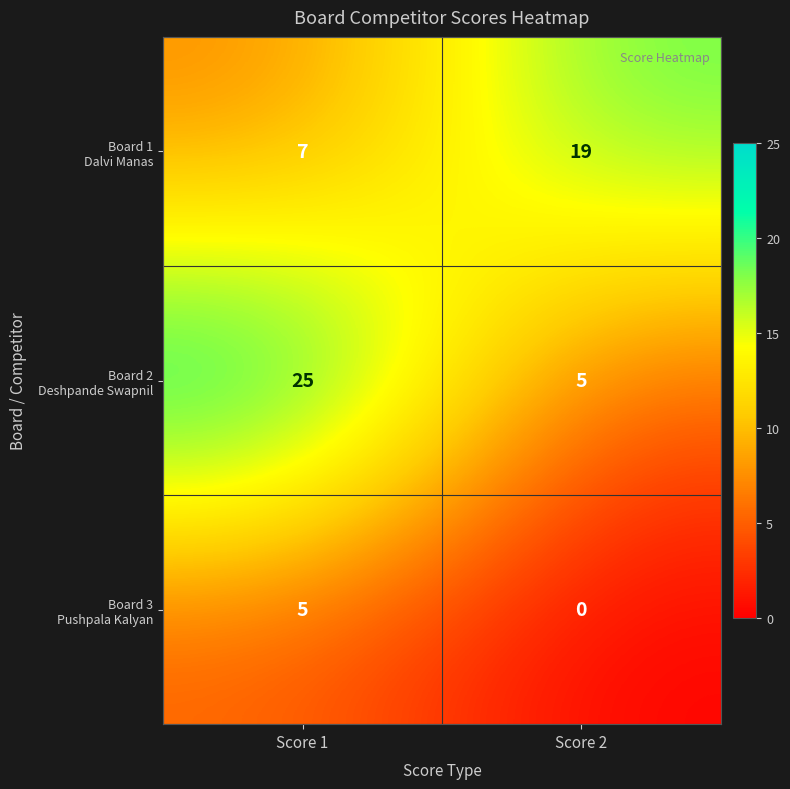

At which category is the sum across all series the highest?

Score 1